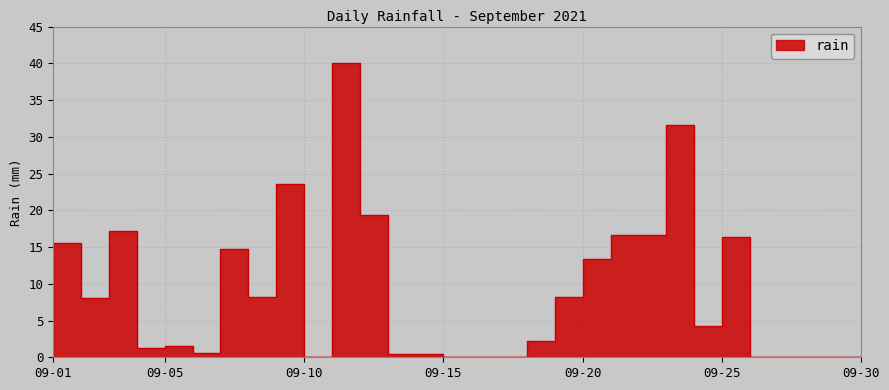

True or false: there are more than 0 points higher than both neighbors.

True